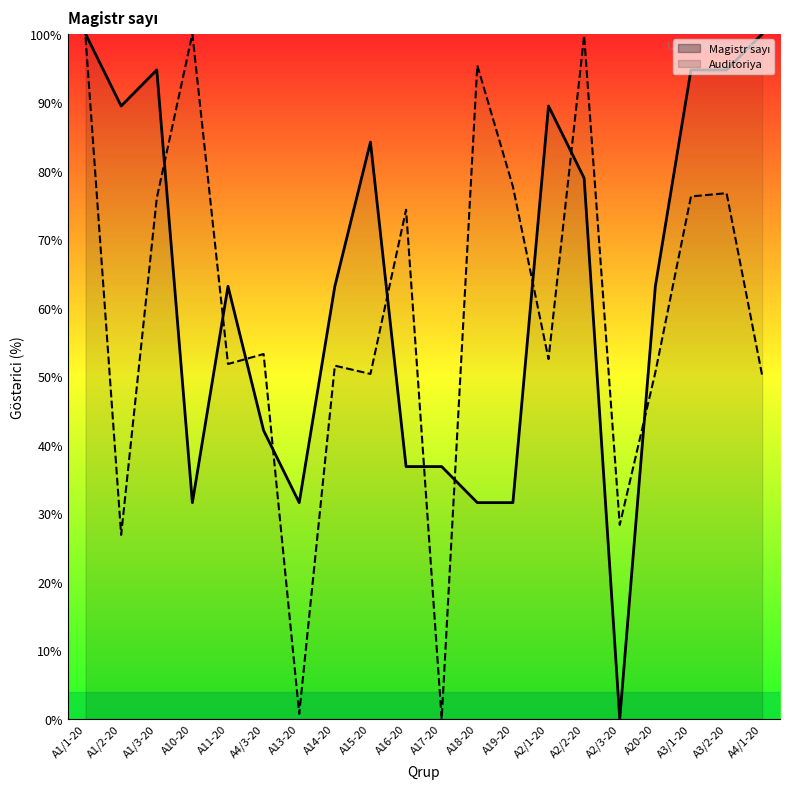

List the series in order of their overall mean, lowest first.

Auditoriya, Magistr sayı